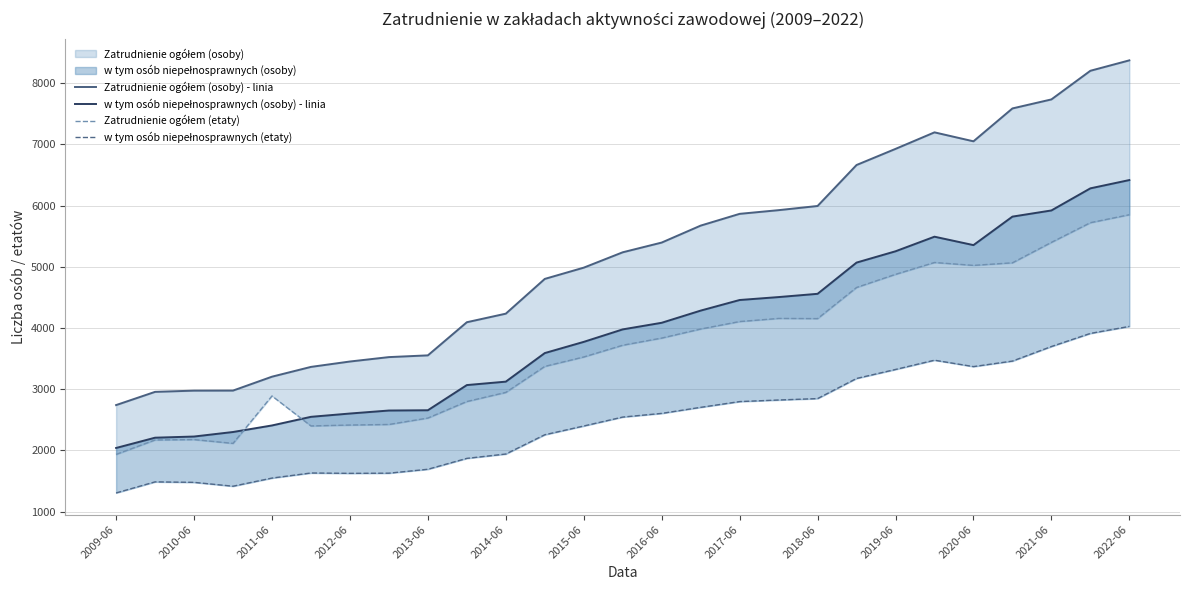

True or false: w tym osób niepełnosprawnych (etaty) and w tym osób niepełnosprawnych (osoby) - linia cross at least once.

False